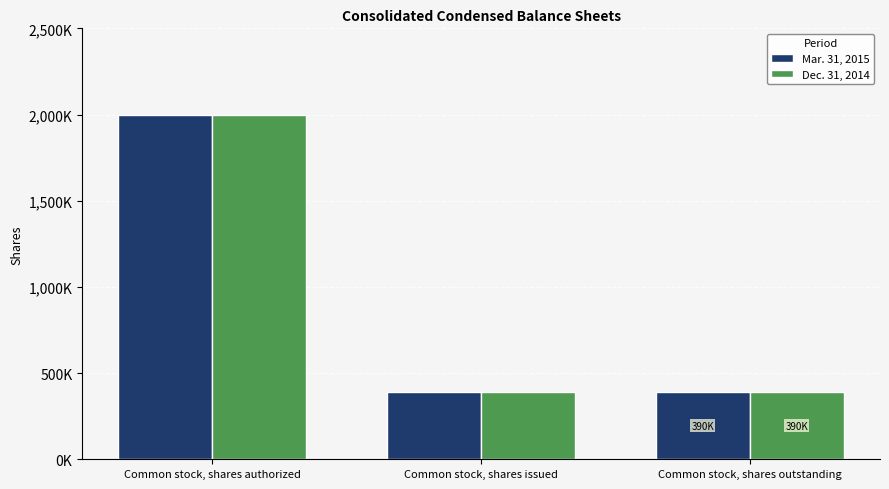

Are the bars grouped side by side (vs. stacked)?

Yes